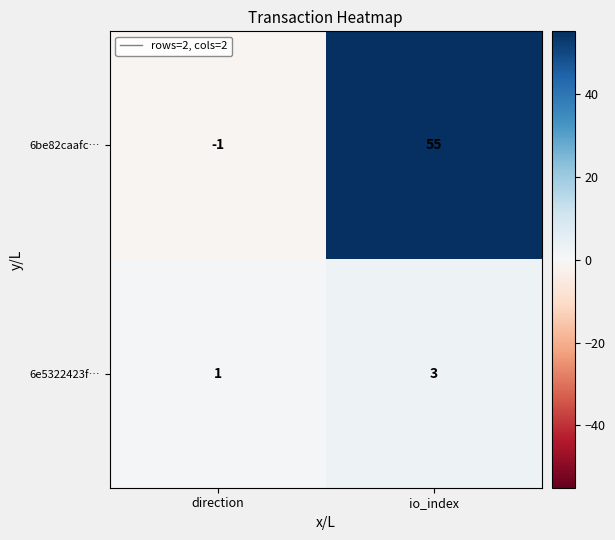

Rank the series by their average value, from highest to lowest.

6be82caafc…, 6e5322423f…